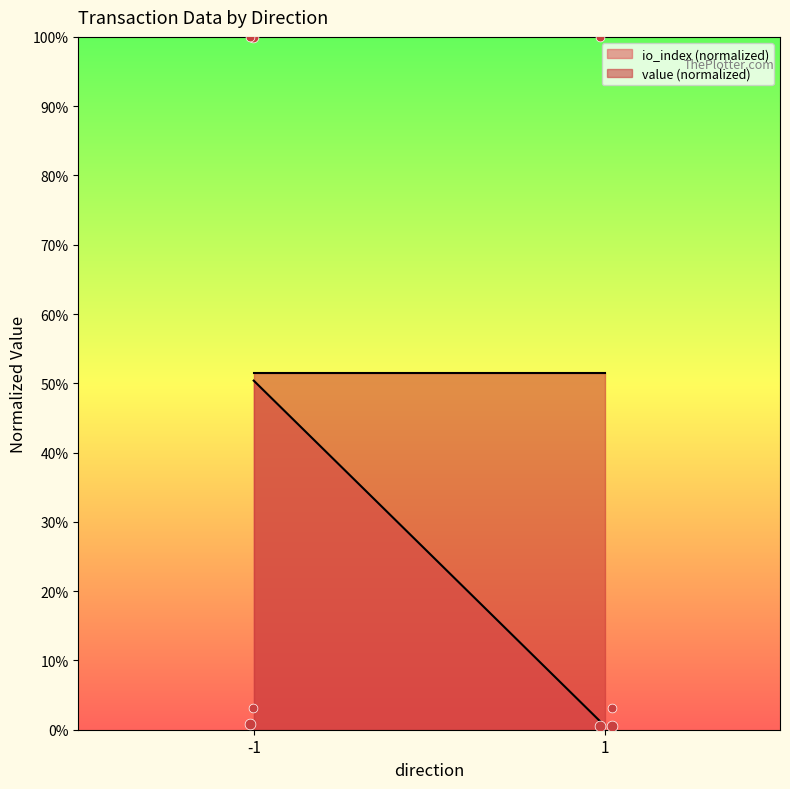

What are all the series names shown in the legend?

io_index, value